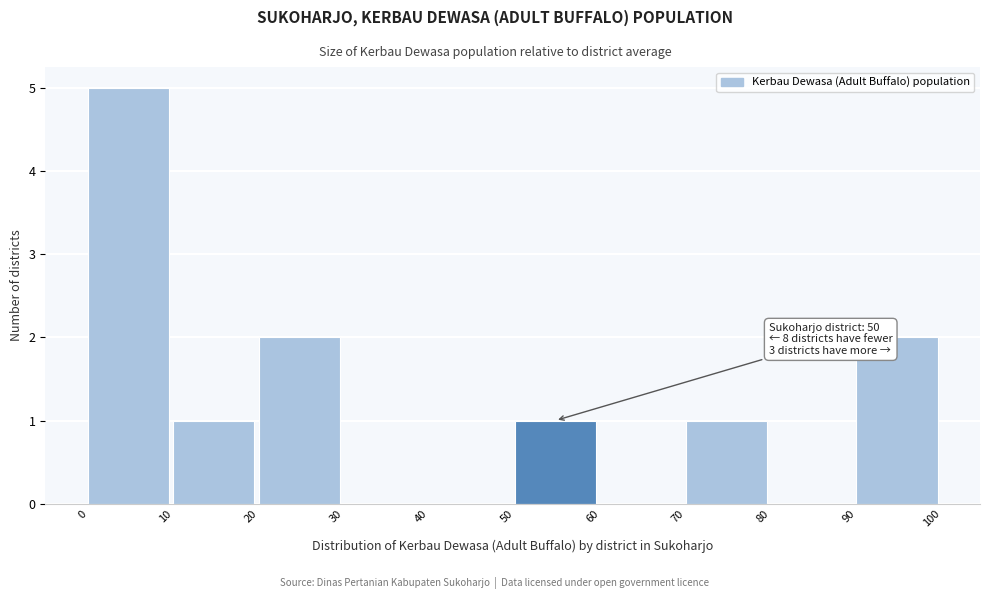

Over which range of the x-axis is the bar tallest?

0 to 10